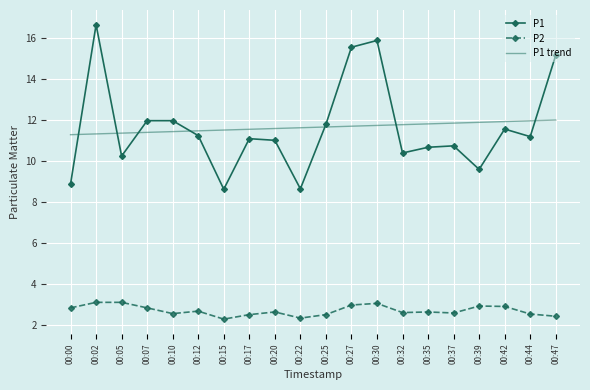

What is the average value of the P2 series?

2.7